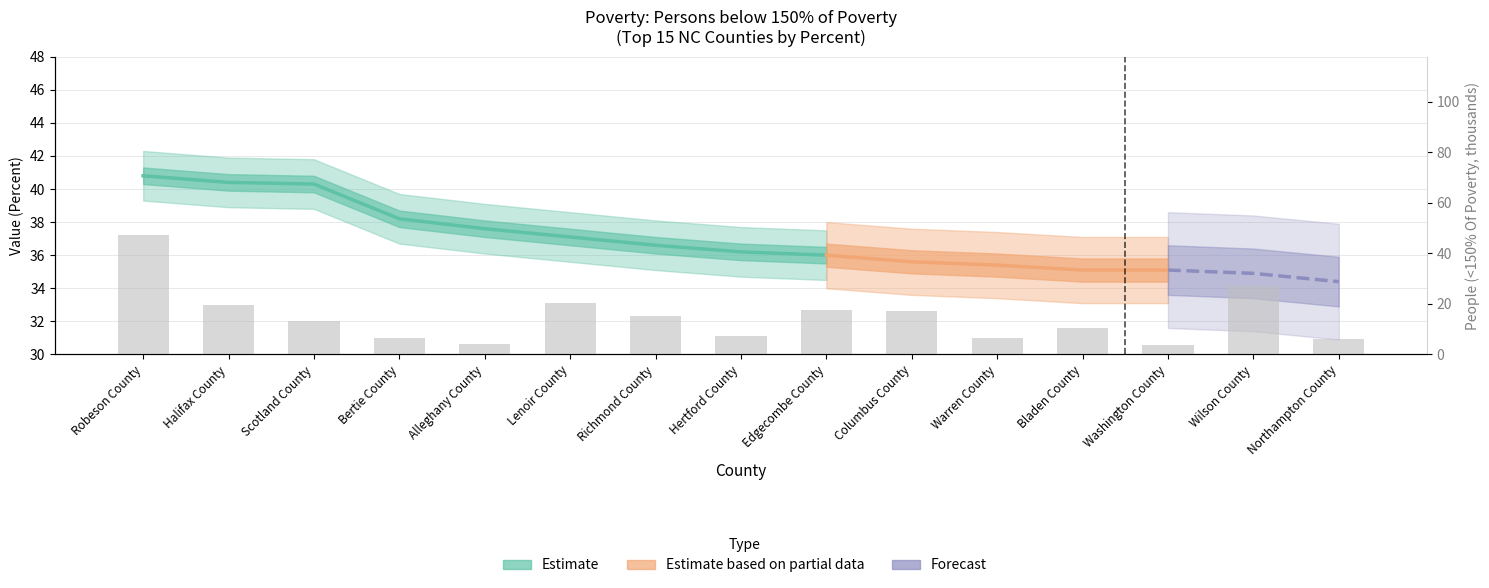

Where does the data first go above 13?

Robeson County